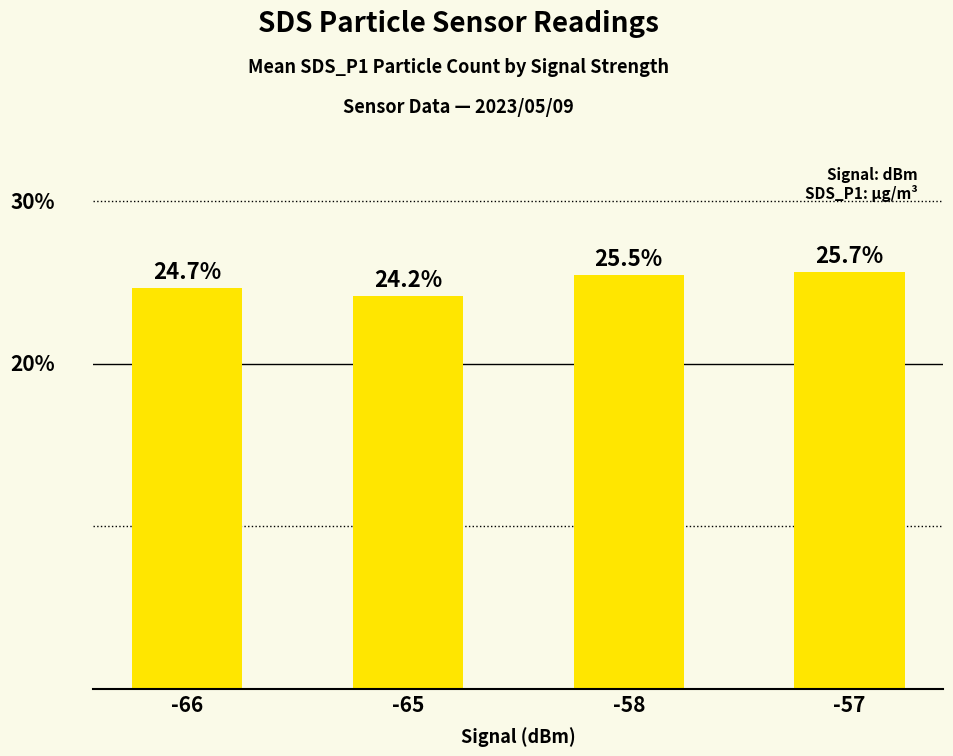

List the labels in order of value, largest first.

-57, -58, -66, -65